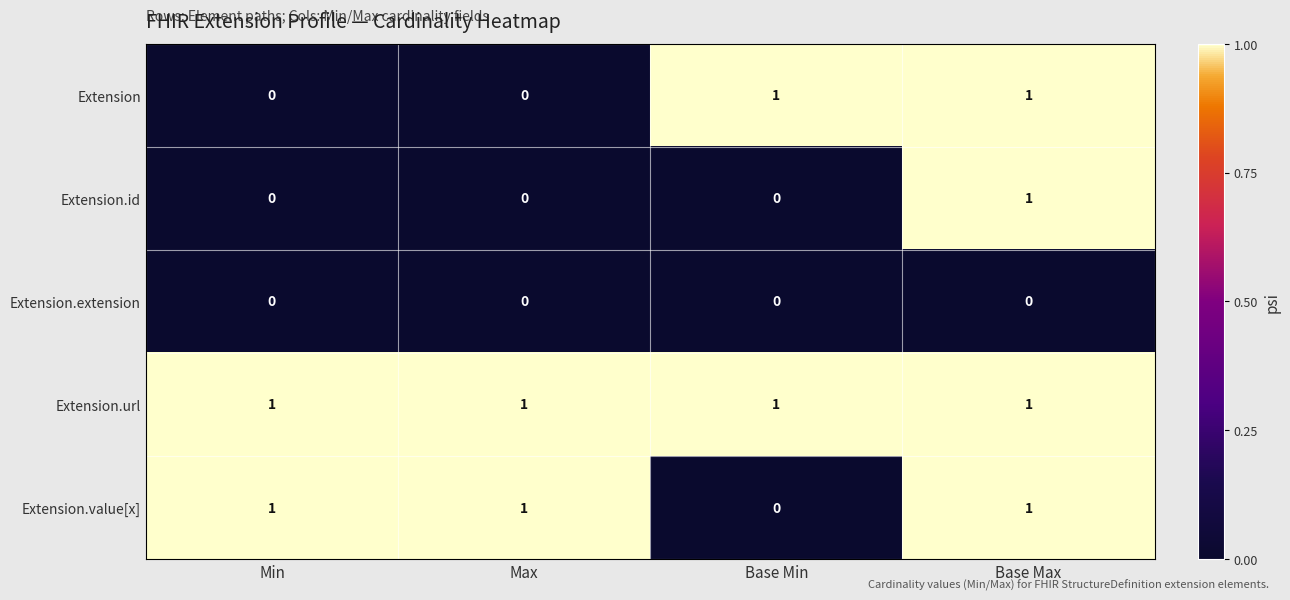

List the series in order of their overall mean, lowest first.

Extension.extension, Extension.id, Extension, Extension.value[x], Extension.url